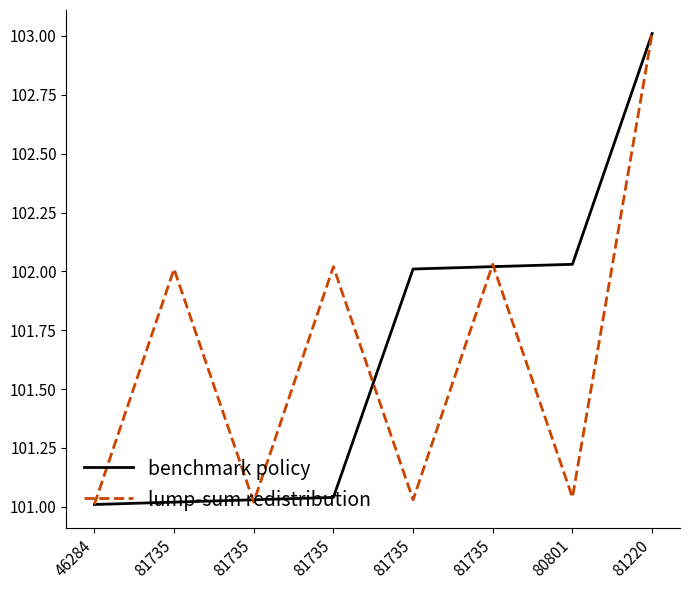

True or false: lump-sum redistribution has a value of 101.0 at 81735.

True